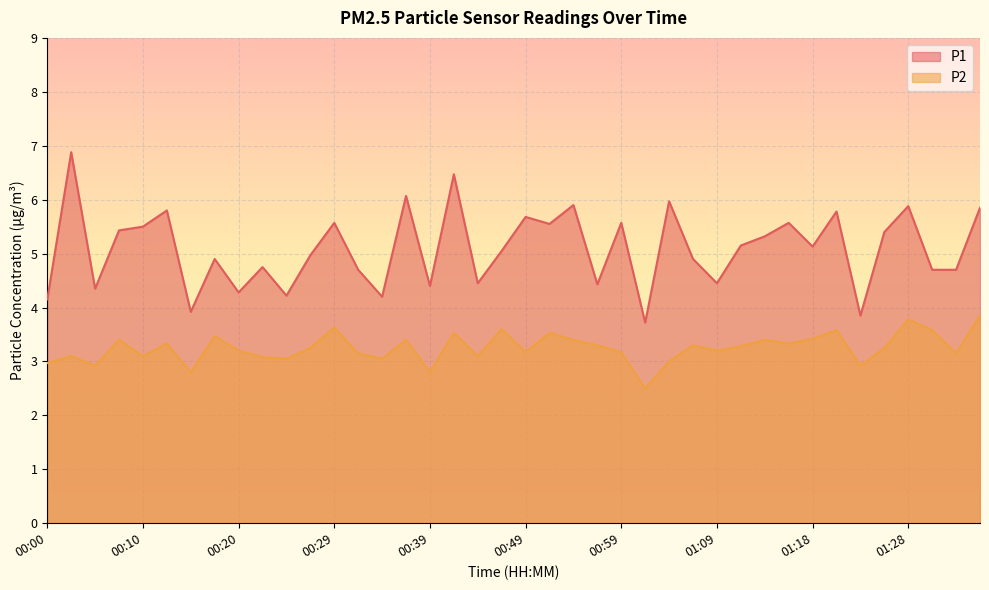

Where is P1 nearest to the value 5?

00:27